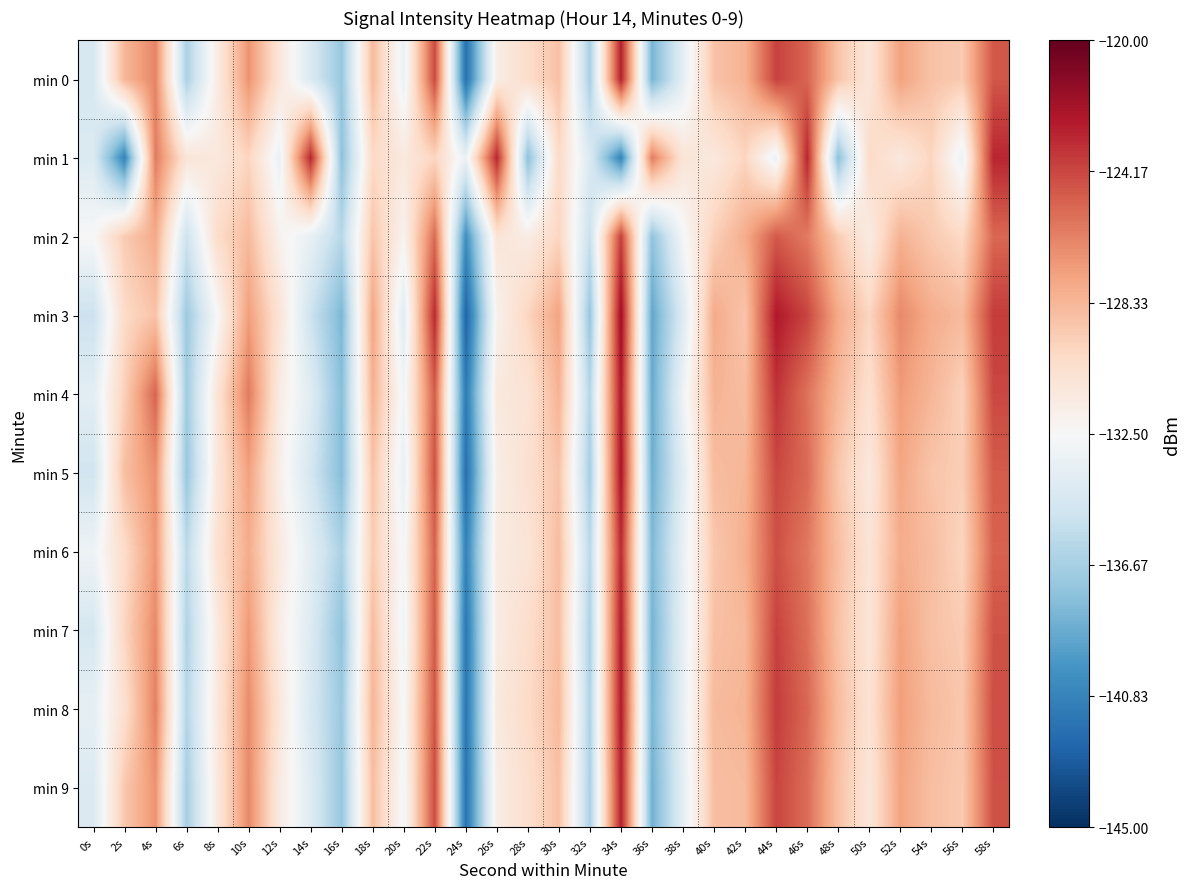

Which label corresponds to the largest value in the chart?

34s